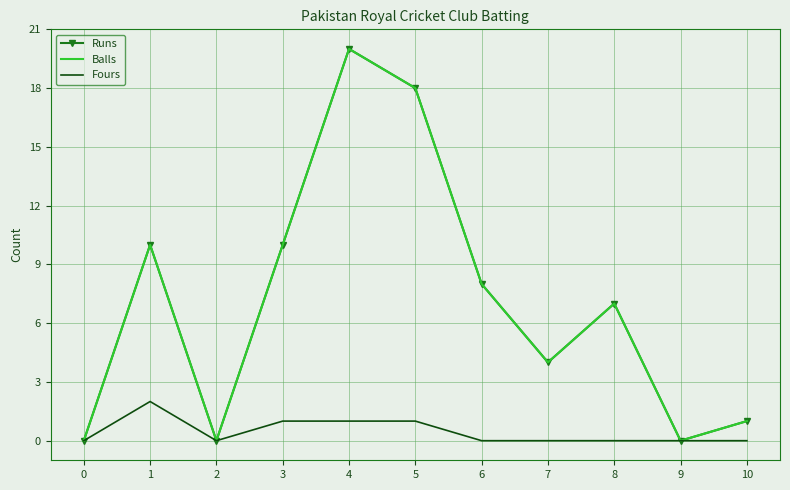

Where is the first local maximum for Runs?

1